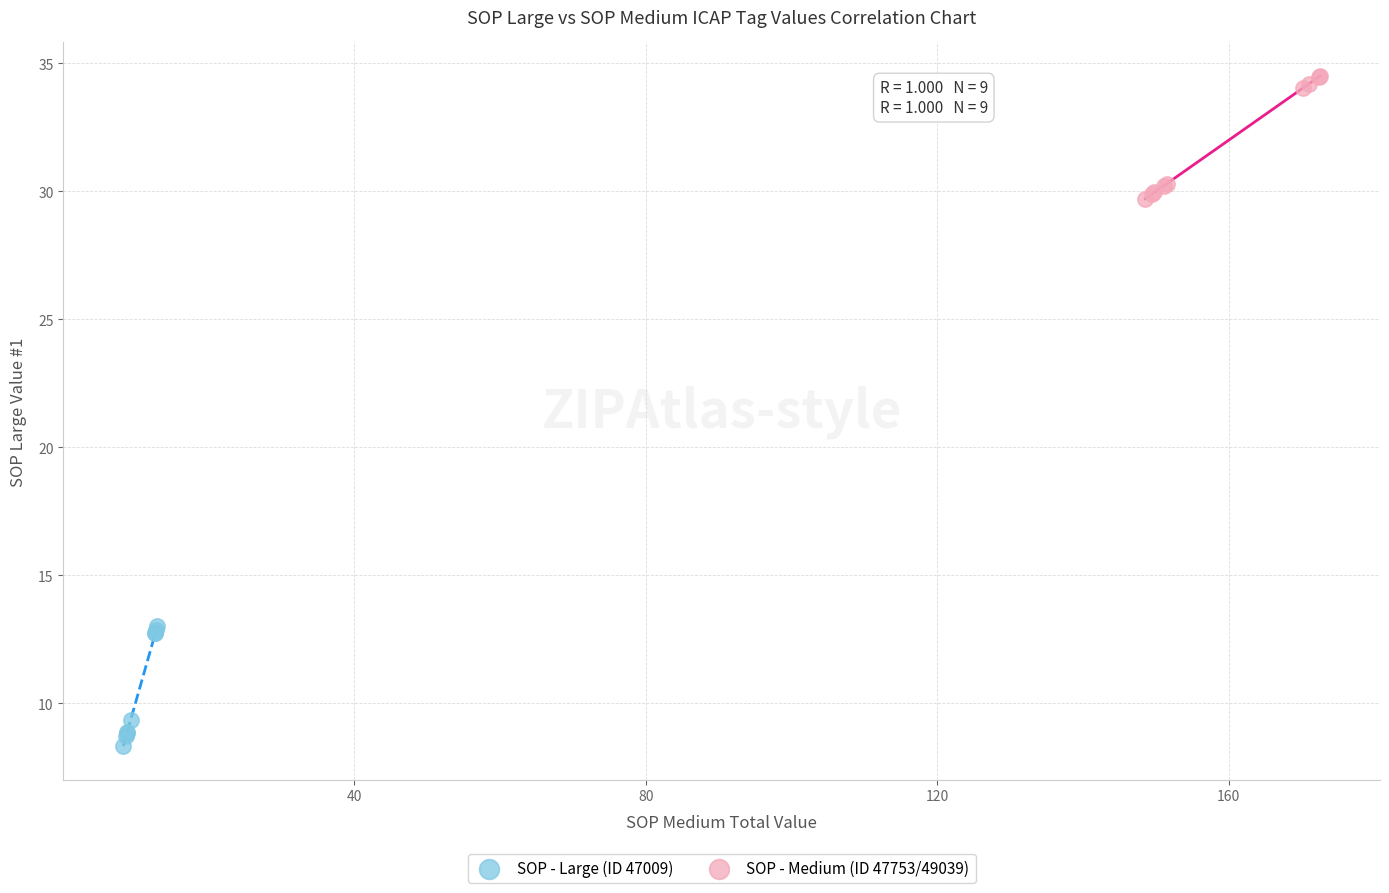

Which series reaches the minimum Y coordinate?

SOP - Large (ID 47009)